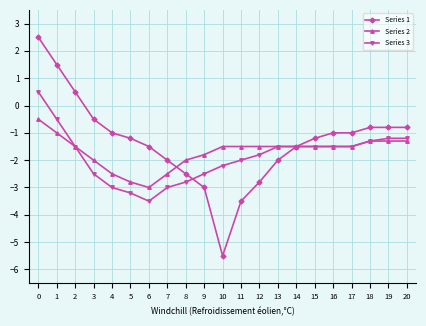

What is the difference between the highest and lowest values at 1?

2.5